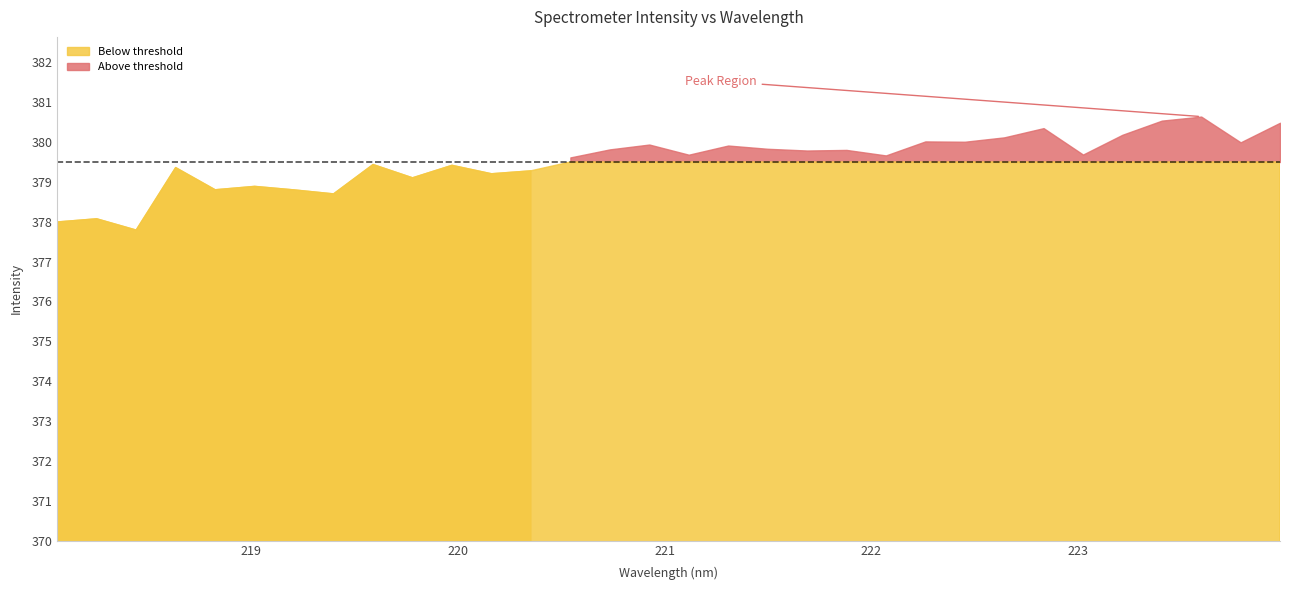

Between 222.6447 and 221.3083, which is larger?

222.6447